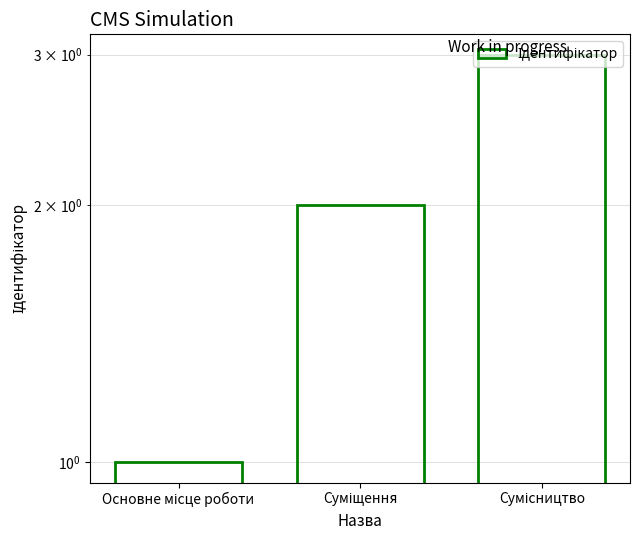

What is the average value?

2